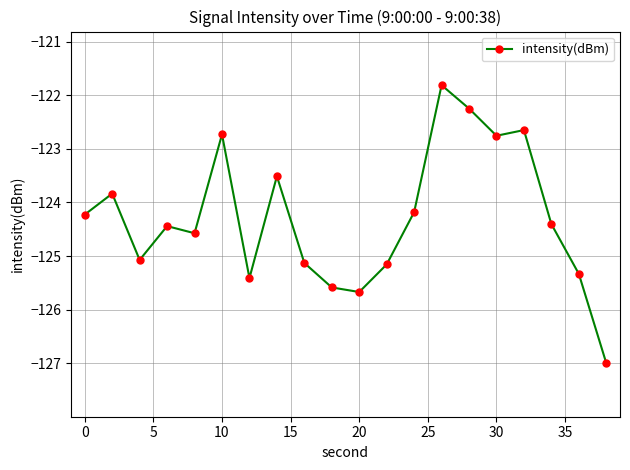

How many lines are shown in the chart?

1